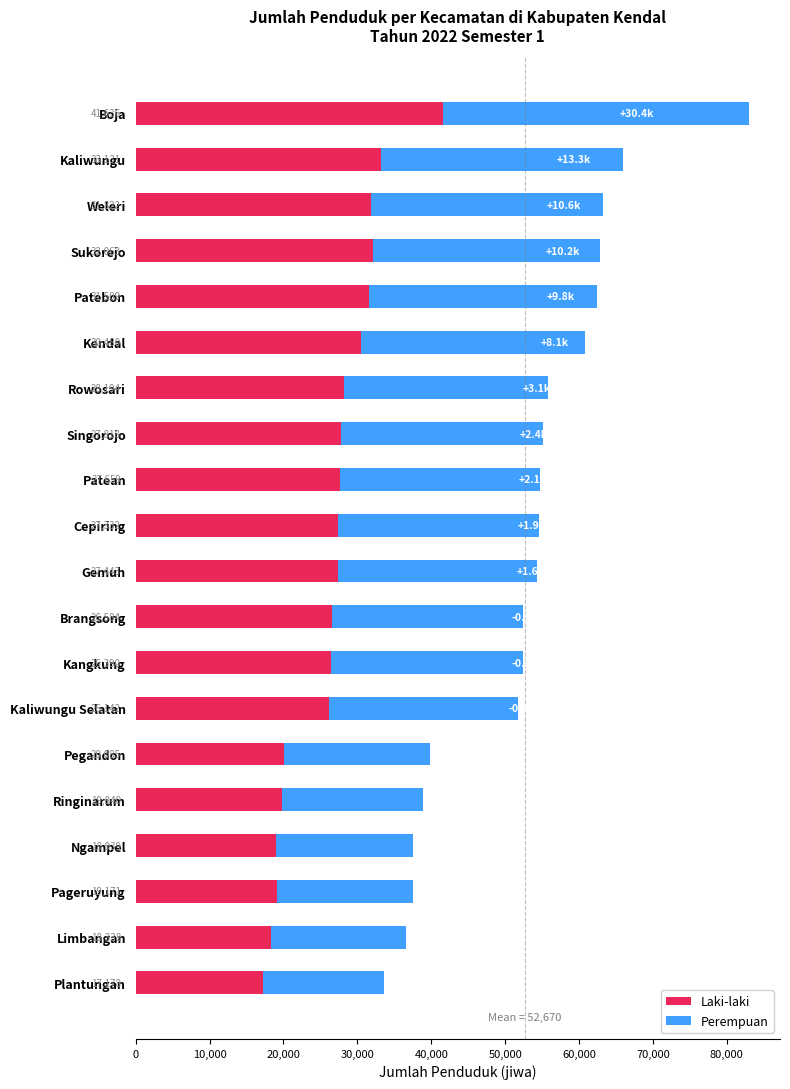

List the labels in order of Laki-laki value, largest first.

Boja, Kaliwungu, Sukorejo, Weleri, Patebon, Kendal, Rowosari, Singorojo, Patean, Gemuh, Cepiring, Brangsong, Kangkung, Kaliwungu Selatan, Pegandon, Ringinarum, Pageruyung, Ngampel, Limbangan, Plantungan